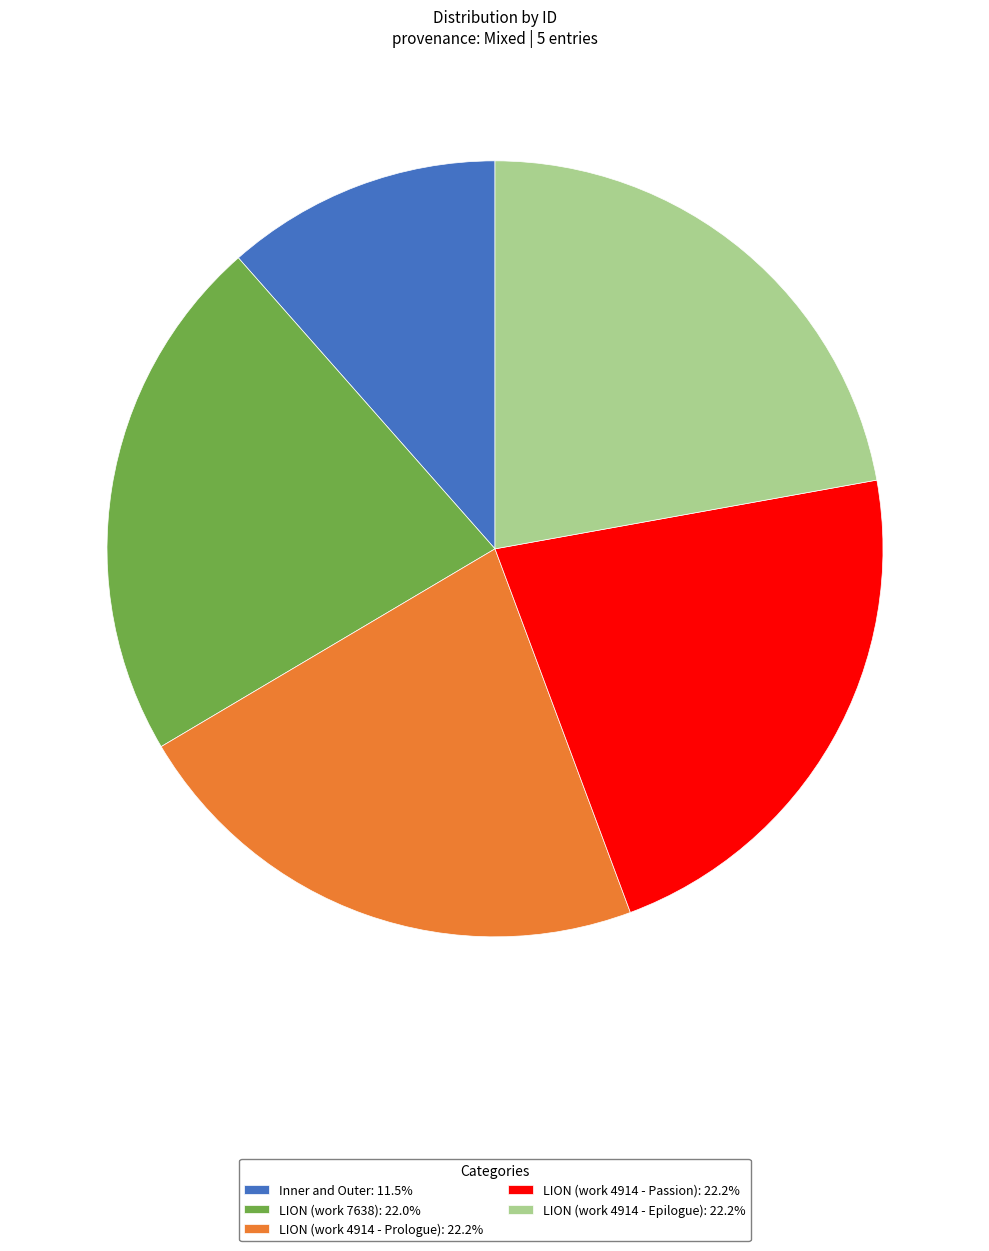

Does any single category account for the majority?

No